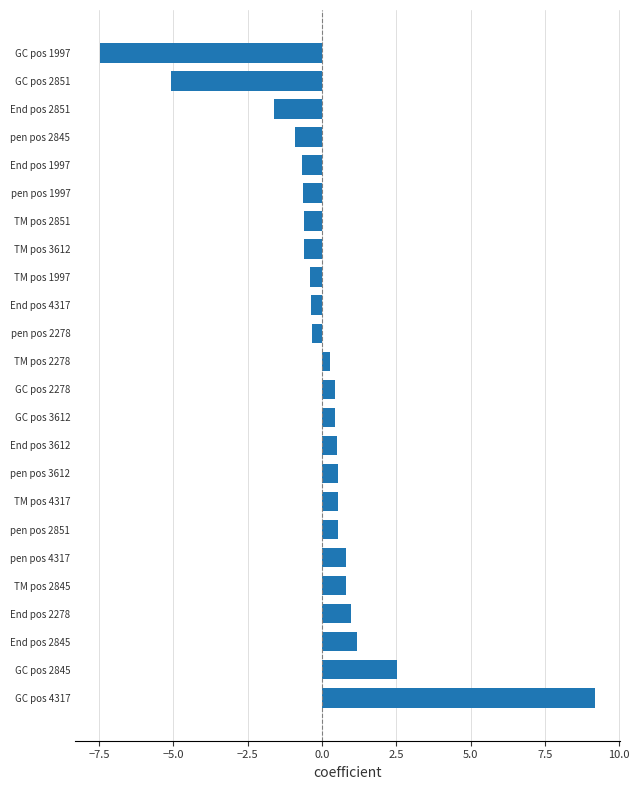

The value at GC pos 2278 is 0.4. True or false?

True